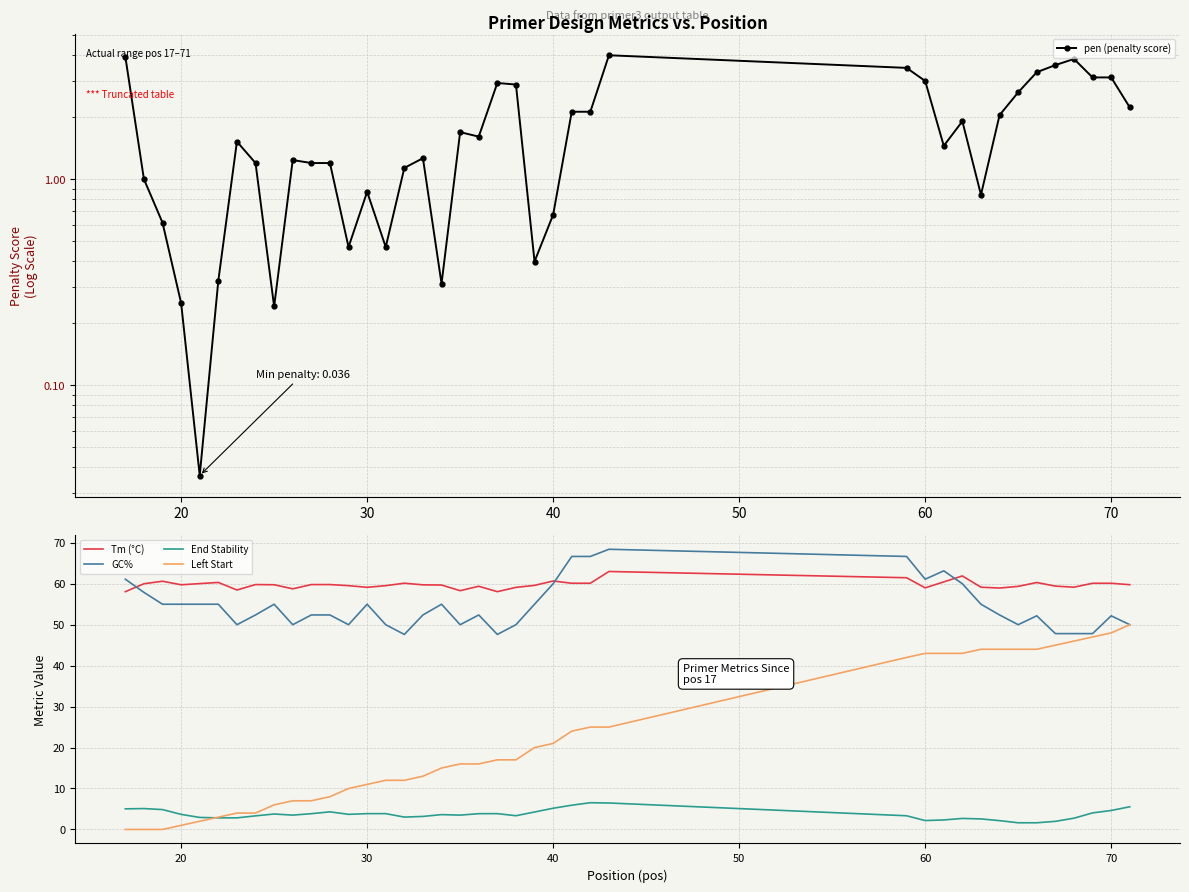

True or false: Tm (°C) and Left Start intersect in this chart.

False